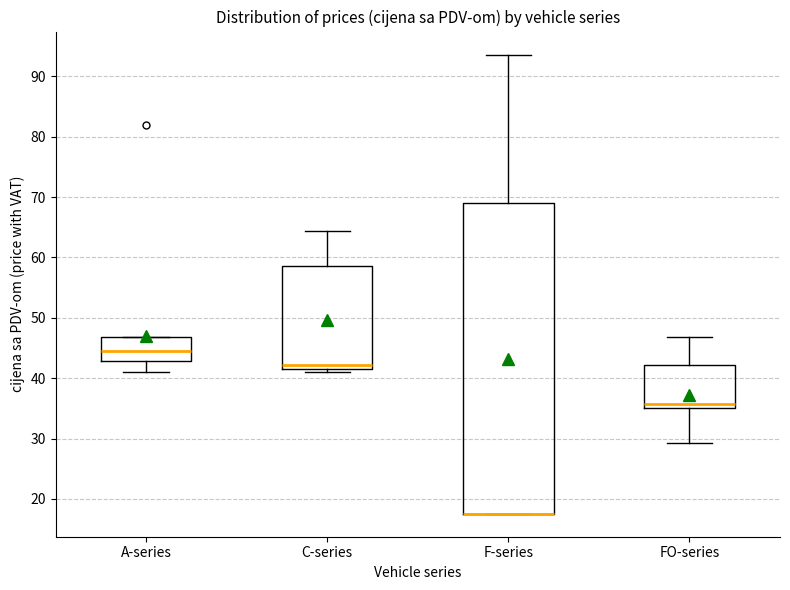

Reading left to right, transcribe this box plot: for each box, give where its median line is, the range the box spans, and where its two whiskers end, as read against the y-axis. The values are not printed on the chart, so give them approximately, as read against the axis.

A-series: median 44, box 43 to 47, whiskers 41 to 47
C-series: median 42 (just above the box's lower edge), box 42 to 59, whiskers 41 to 64
F-series: median 18 (drawn on the box's lower edge), box 18 to 69, whiskers 18 to 94
FO-series: median 36, box 35 to 42, whiskers 29 to 47